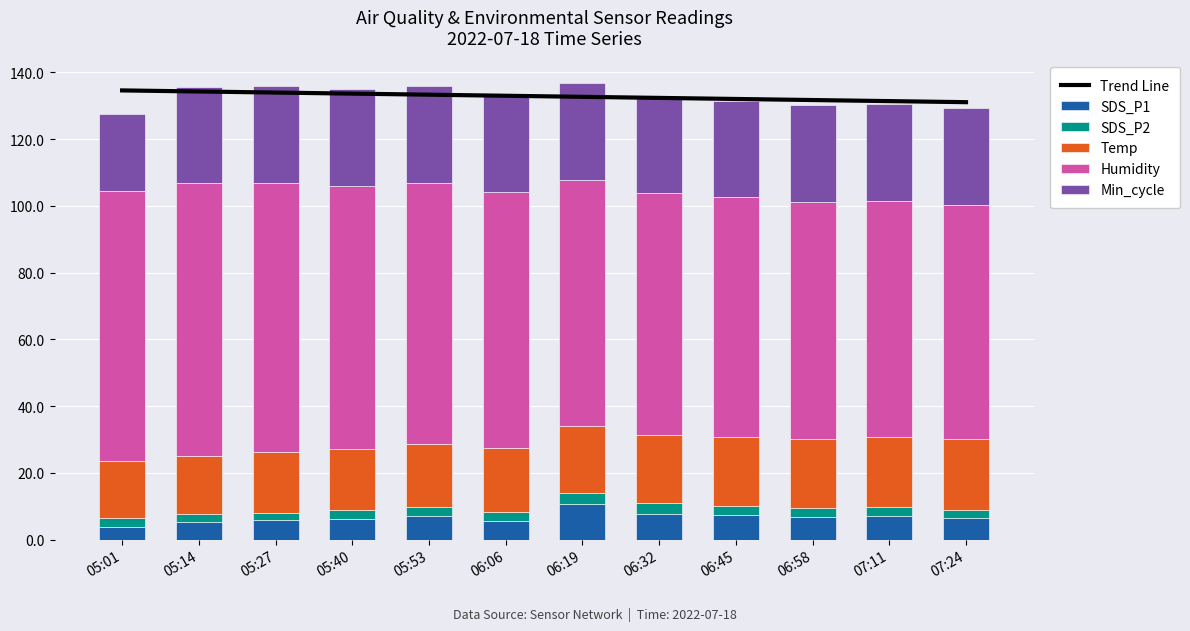

How many groups of bars are there?

12